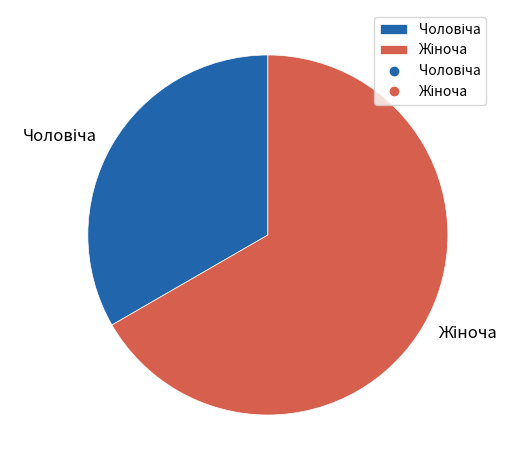

How many segments does this pie chart have?

2